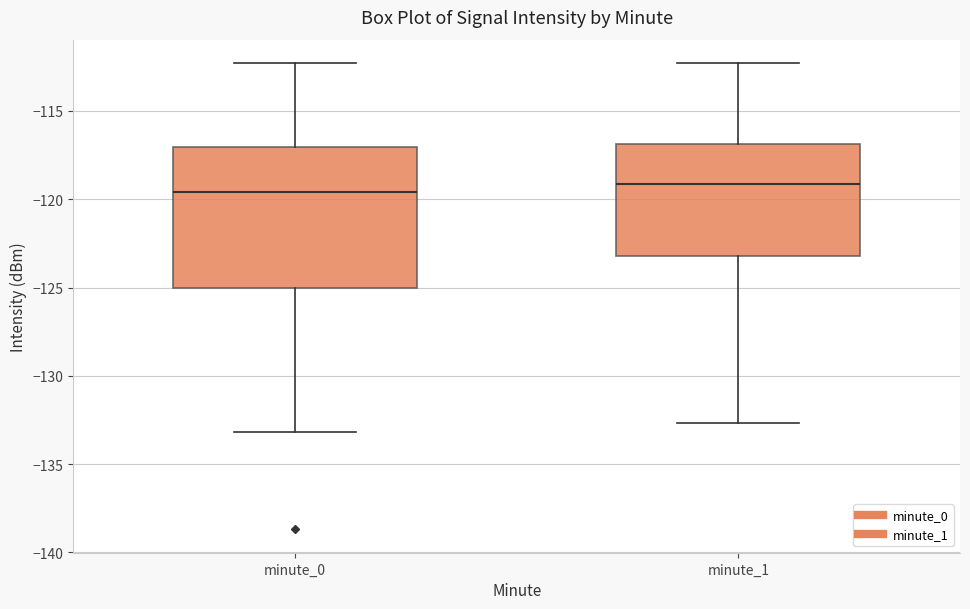

Reading left to right, read every box against the y-axis: the position of its median line, the range the box covers, and the ends of its whiskers. The values are not printed on the chart, so give them approximately, as read against the axis.

minute_0: median -119.5, box -125.0 to -117.0, whiskers -133.0 to -112.5
minute_1: median -119.0, box -123.0 to -117.0, whiskers -132.5 to -112.5